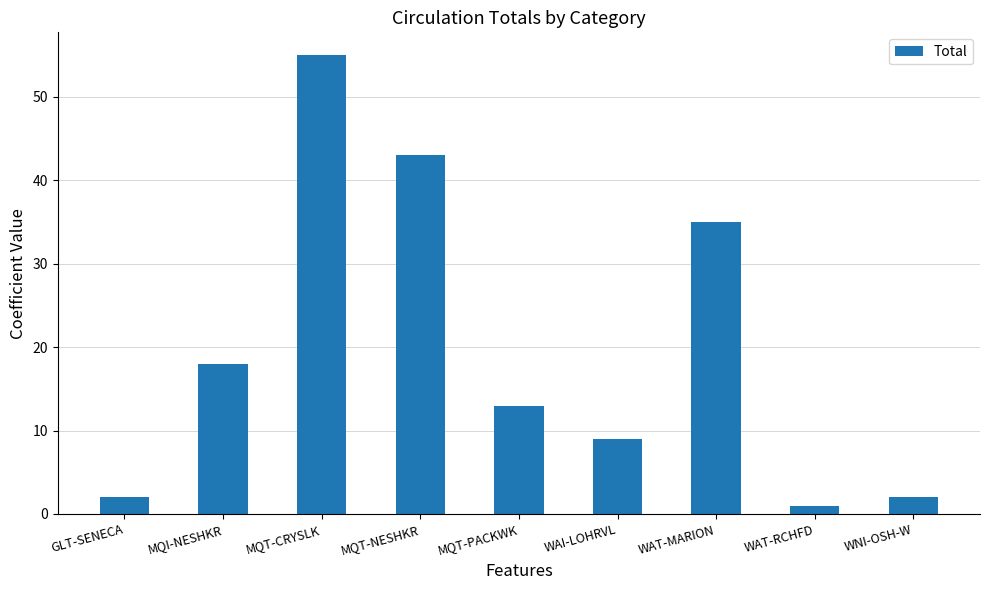

What is the difference between the values at WAI-LOHRVL and WAT-MARION?

26